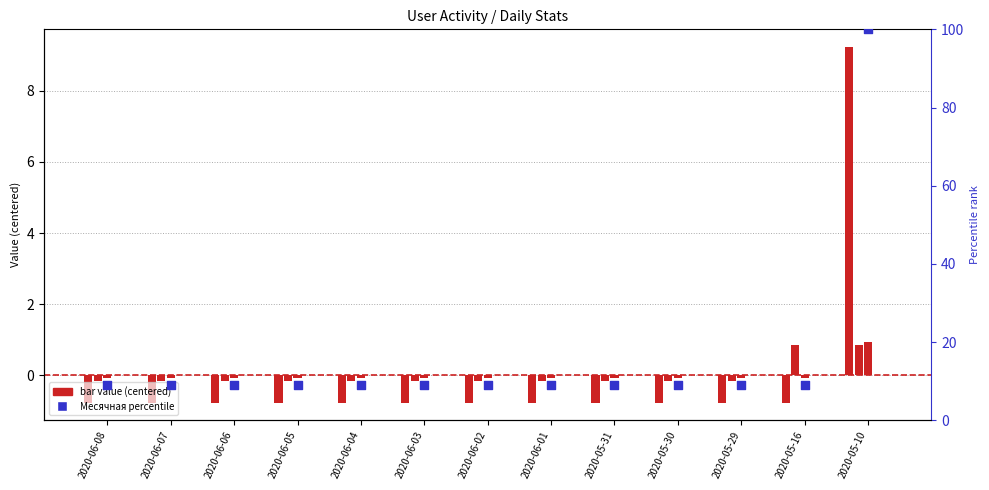

Is the value of Месячная at 2020-05-29 greater than the value of Ядро at 2020-05-29?

No